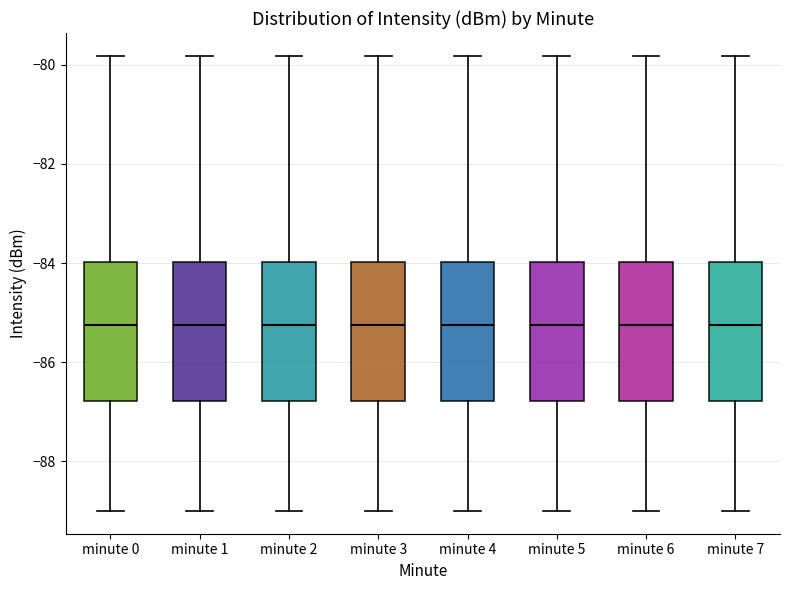

Where does the lower whisker of the box for minute 4 end on the y-axis? The values are not printed on the chart, so give them approximately, as read against the axis.

-89.0